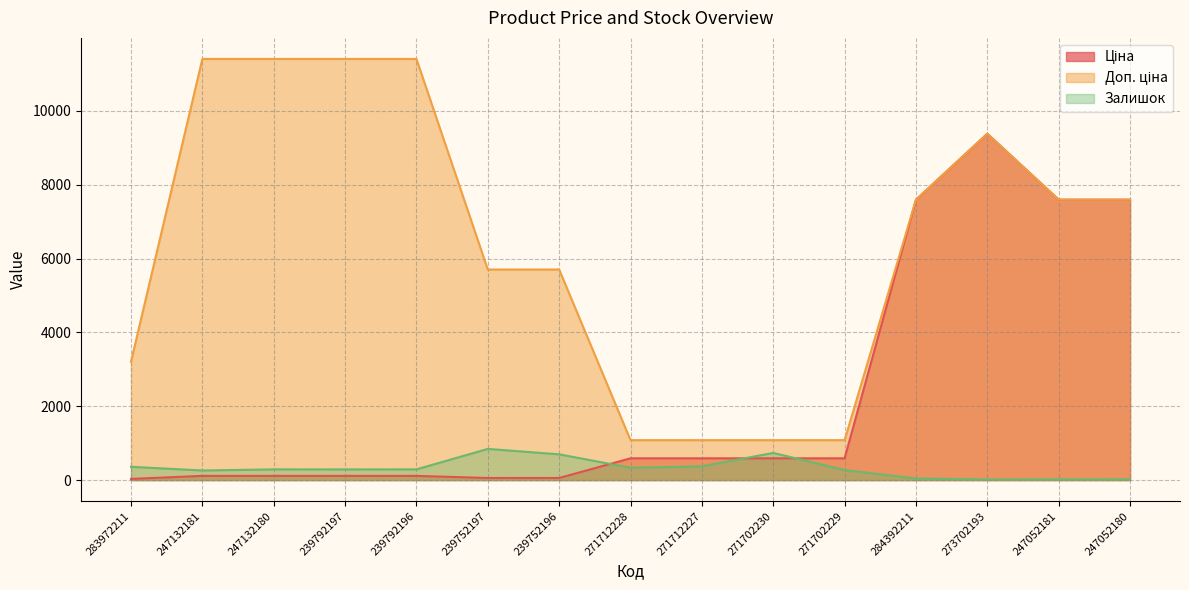

Where do Залишок and Ціна first cross each other?

239752196 and 271712228